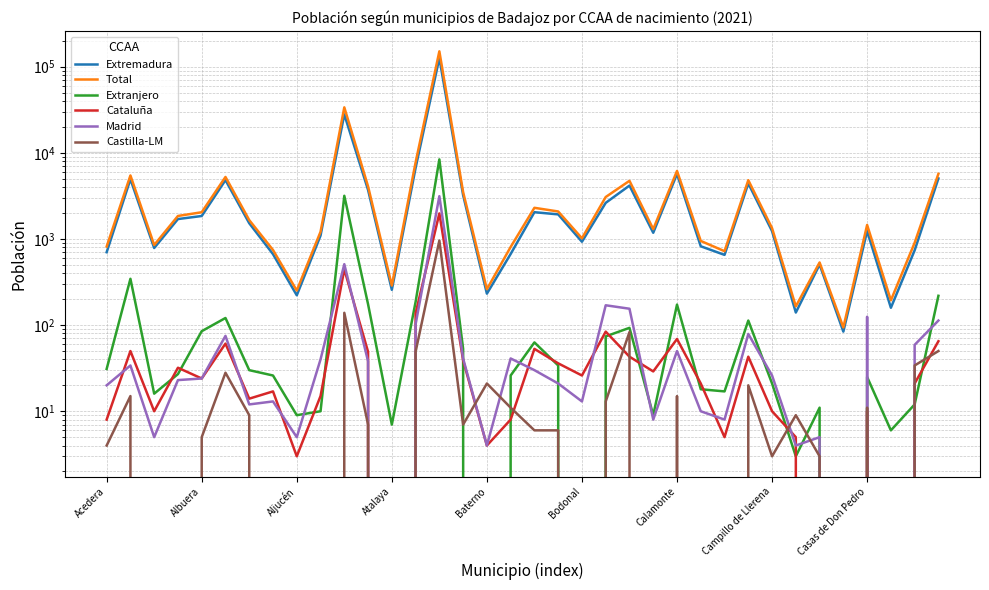

How many interior local valleys does the Extranjero series have?

10